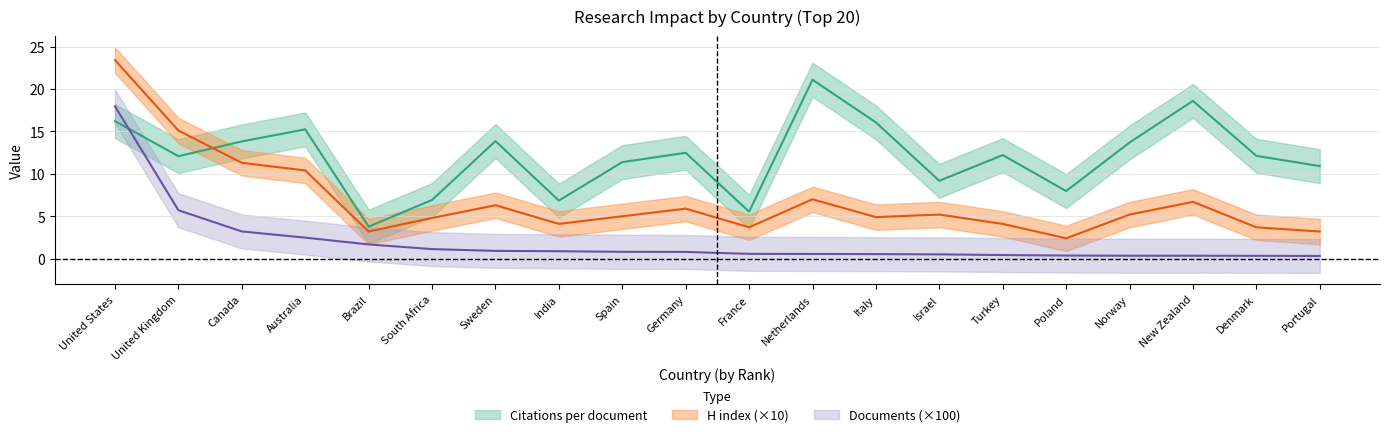

What is the difference between the highest and lowest values at Turkey?

11.8